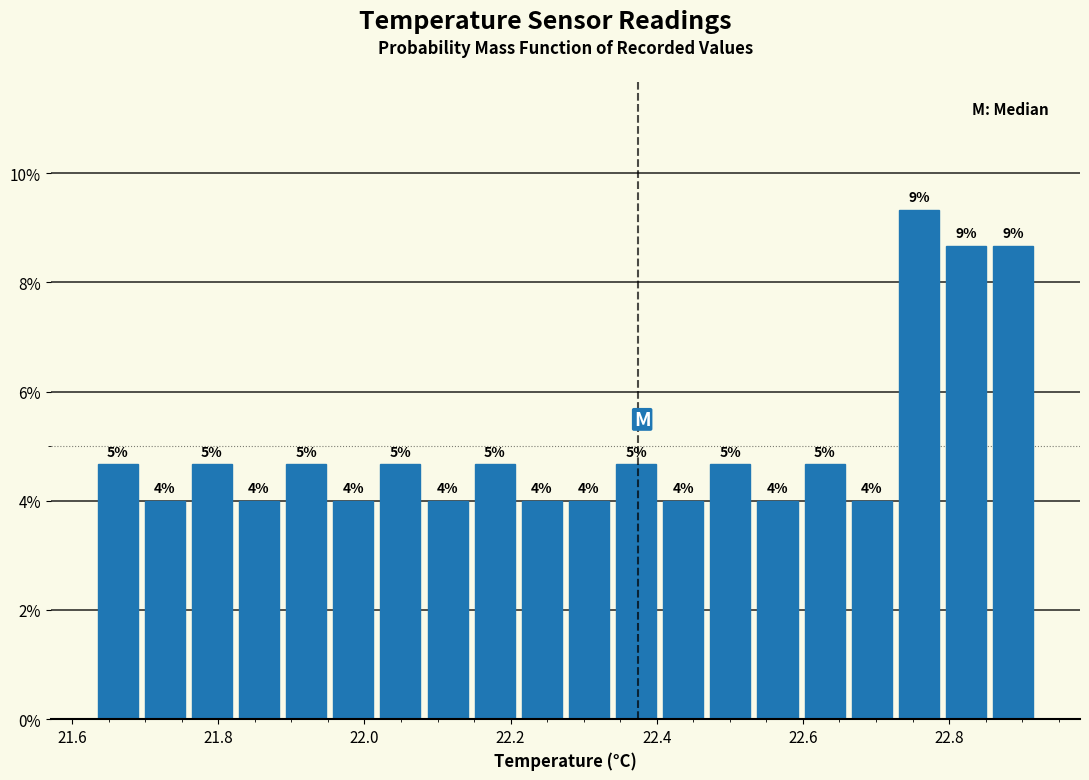

Read against the x-axis, roughly where is the centre of the tallest bar?

22.76